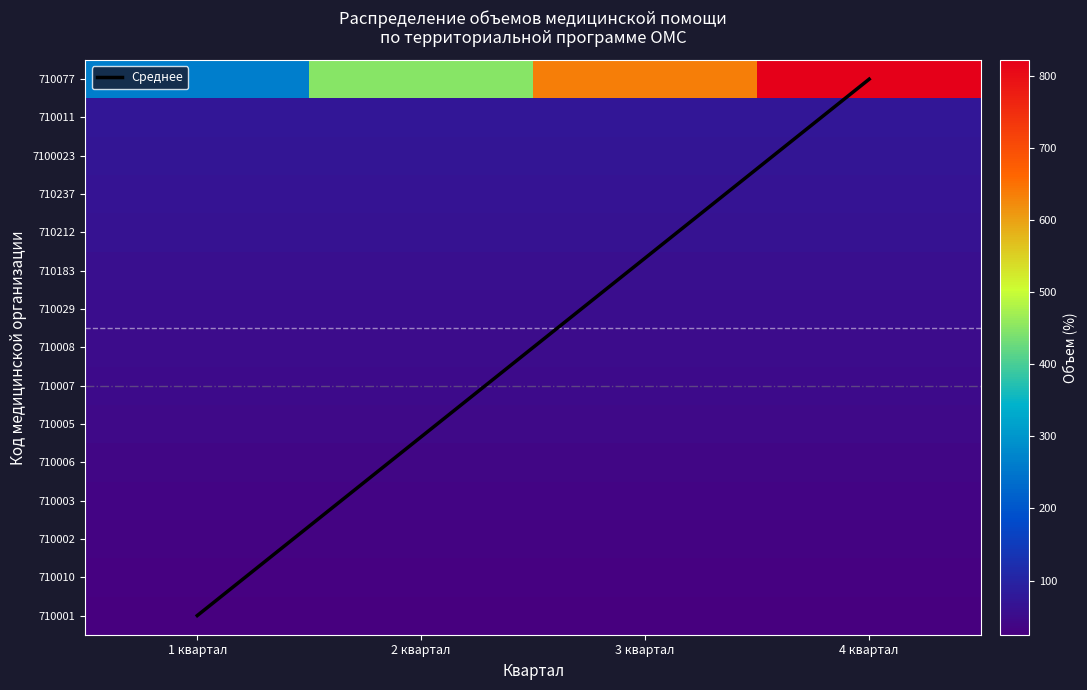

How many series are shown in this chart?

16